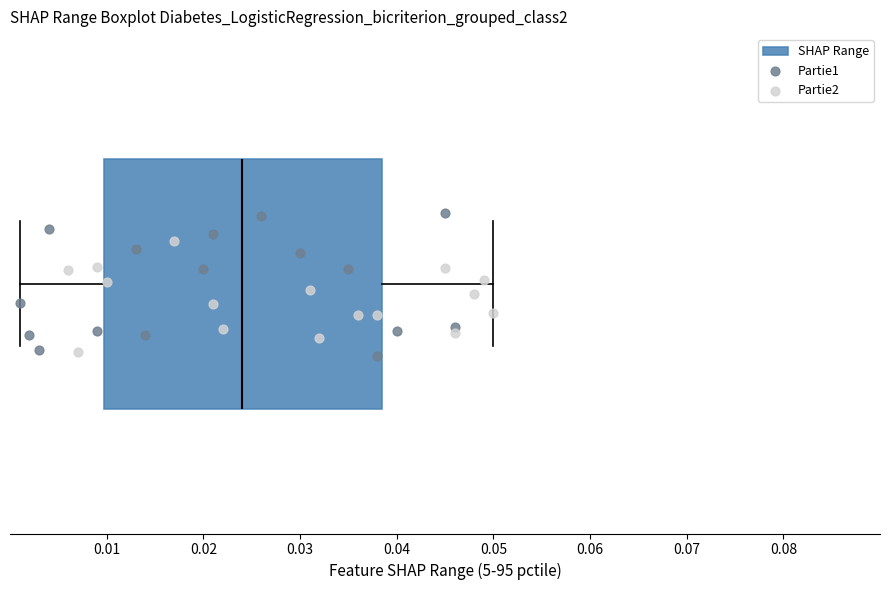

Where does the left whisker of the box end on the x-axis? The values are not printed on the chart, so give them approximately, as read against the axis.

0.001